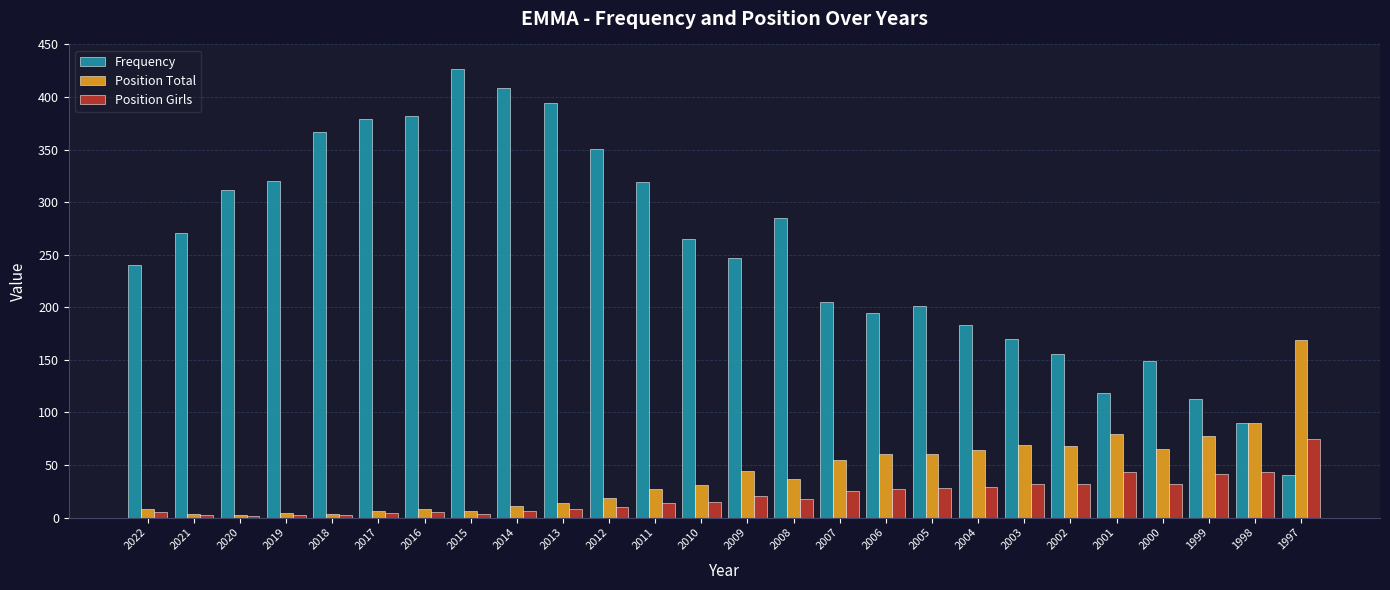

What is the highest value of the Frequency series?

427